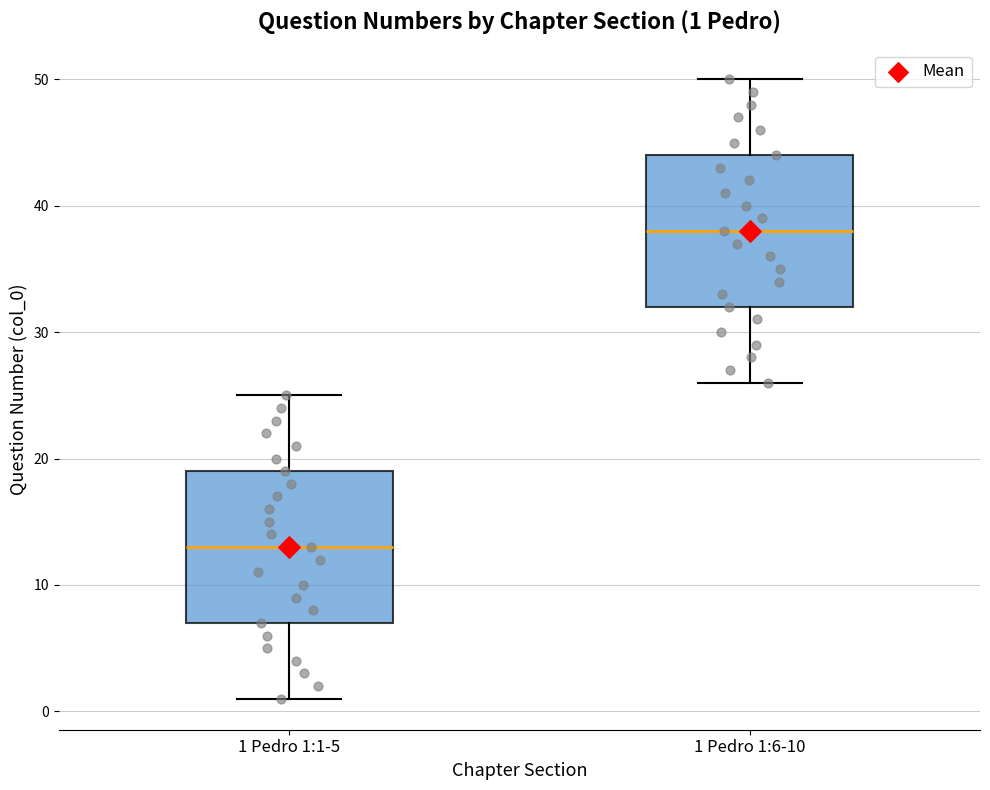

Which box has the highest median line?

1 Pedro 1:6-10